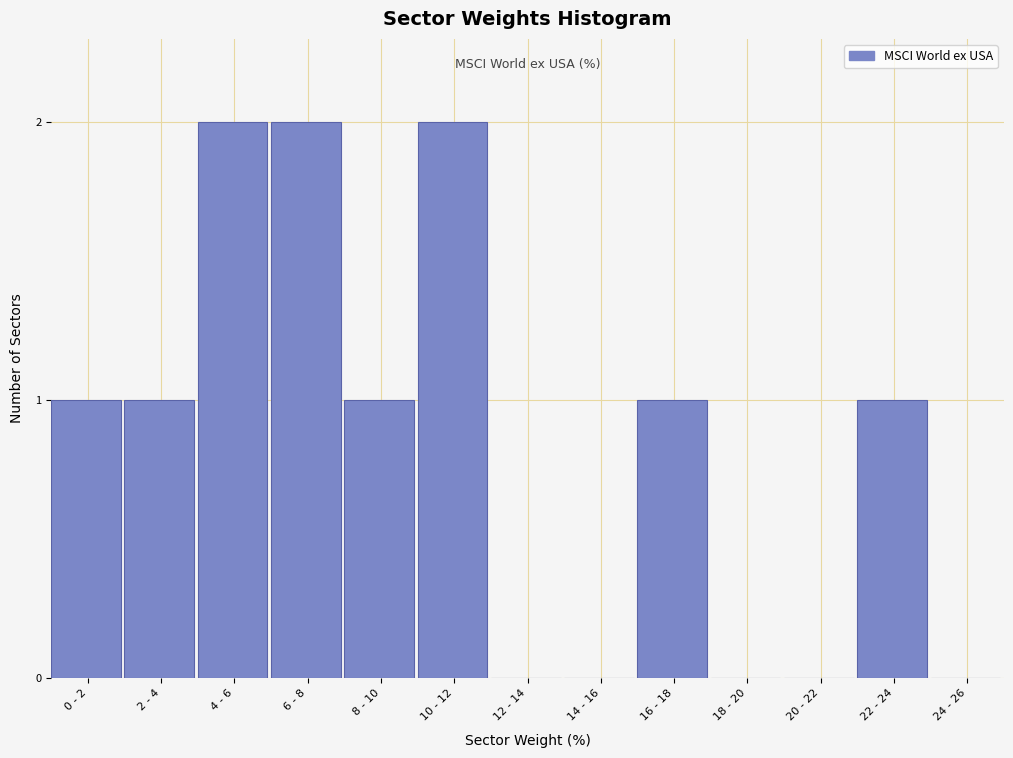

Reading right to left, what are all the values shown in this chart?

24 - 26=0	22 - 24=1	20 - 22=0	18 - 20=0	16 - 18=1	14 - 16=0	12 - 14=0	10 - 12=2	8 - 10=1	6 - 8=2	4 - 6=2	2 - 4=1	0 - 2=1